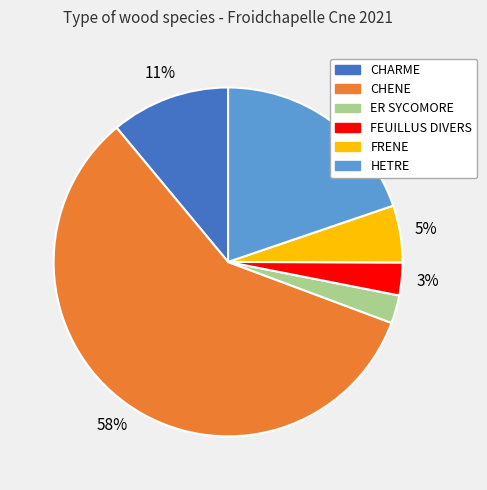

Which slice is the largest?

CHENE